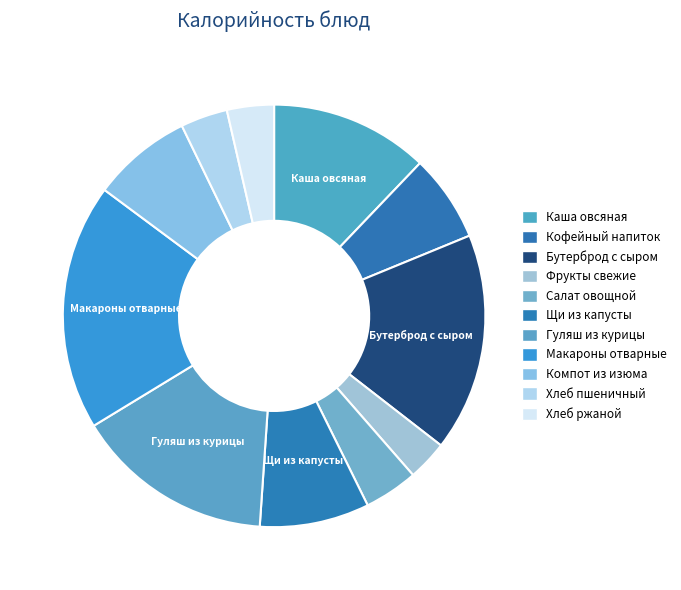

How many segments does this pie chart have?

11